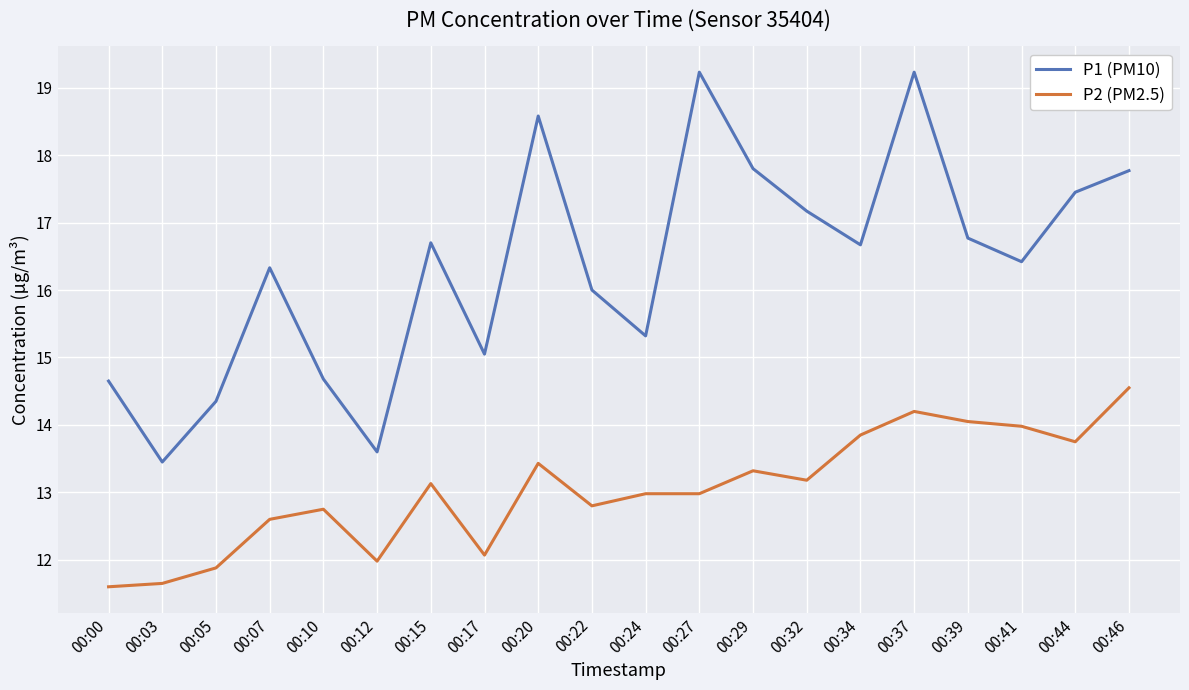

The value of P2 (PM2.5) at 00:22 is 20.6. True or false?

False